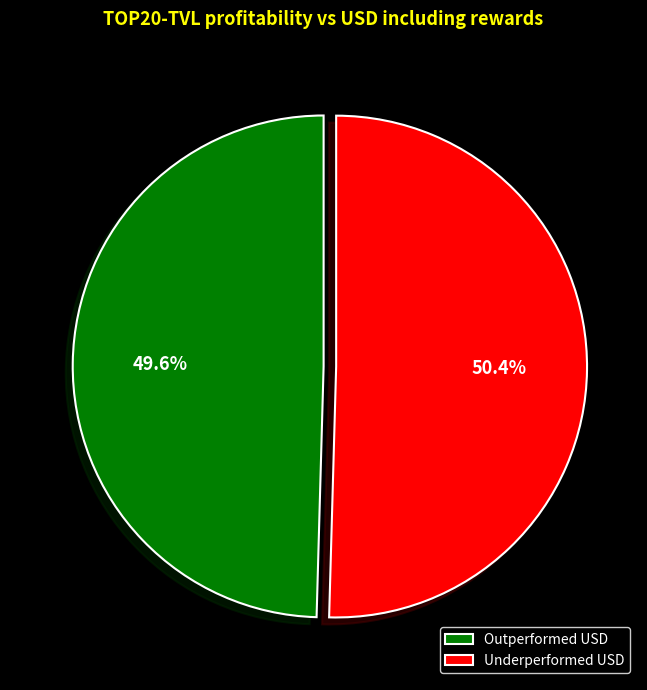

Which slice represents more than half of the pie?

Underperformed USD